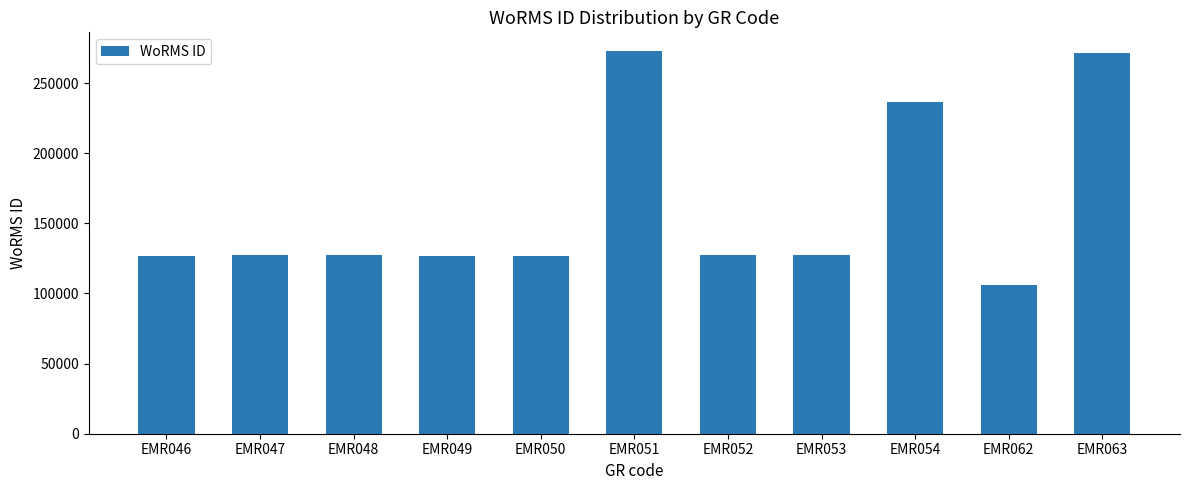

Which has a higher value, EMR048 or EMR051?

EMR051